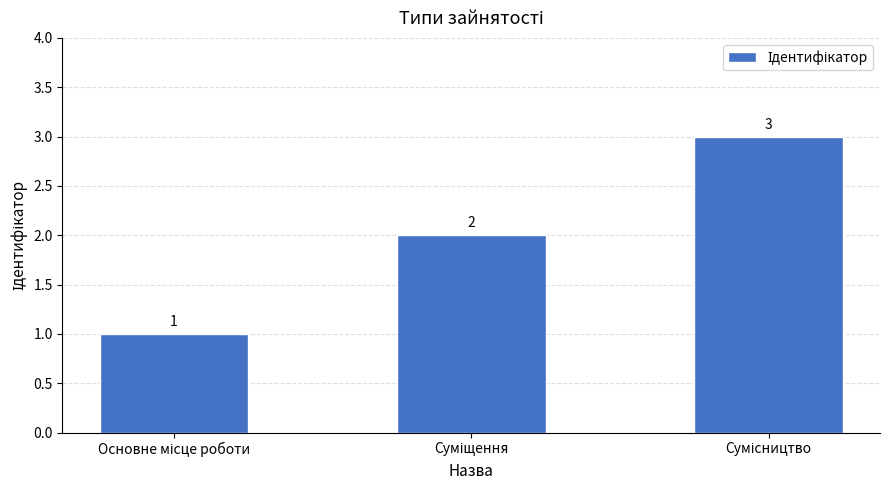

Reading left to right, what are all the values shown in this chart?

1	2	3